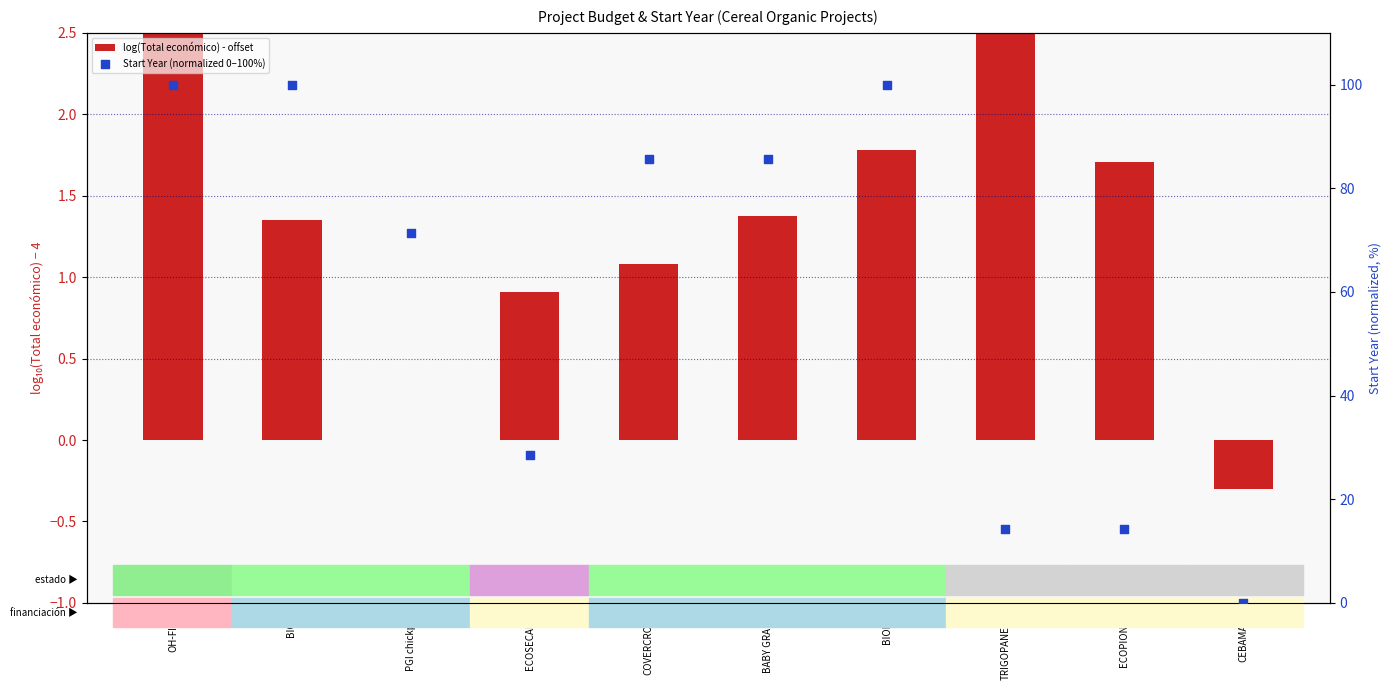

What are all the series names shown in the legend?

log(Total económico) - offset, Start Year (normalized 0–100%)